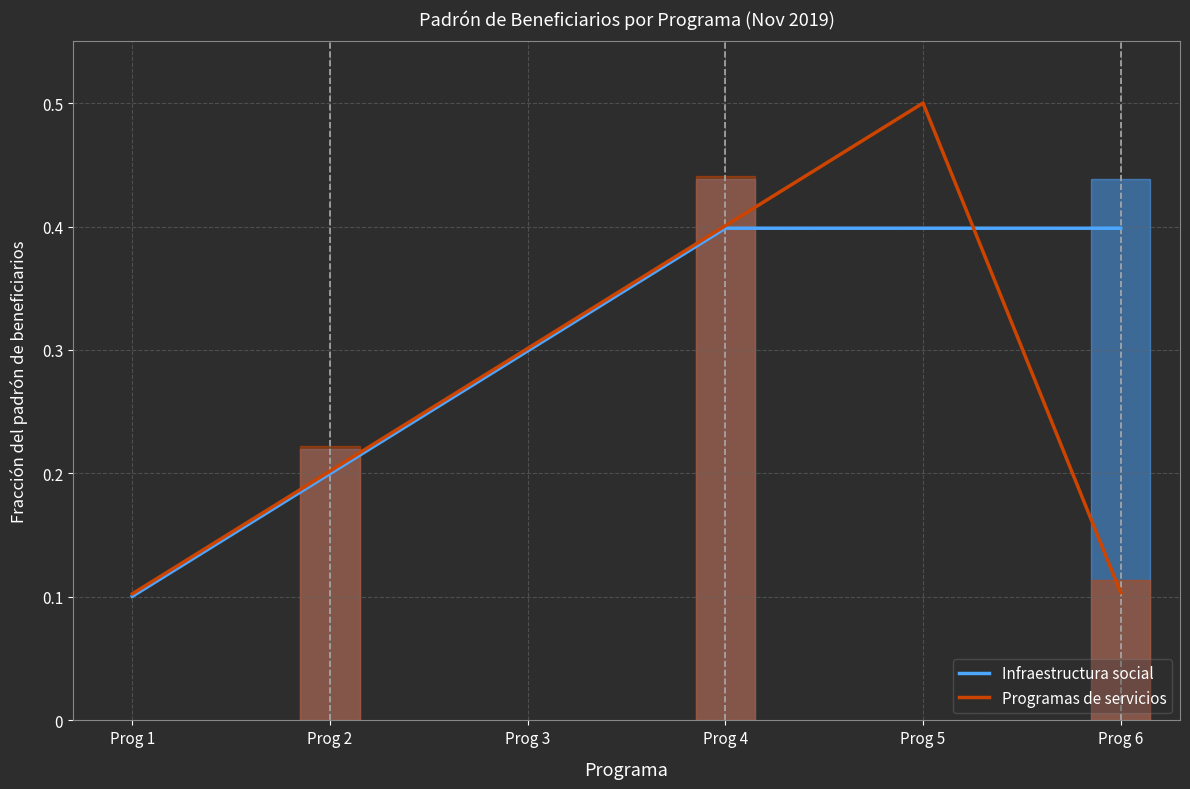

What is the sum of all Infraestructura social values?

1.8